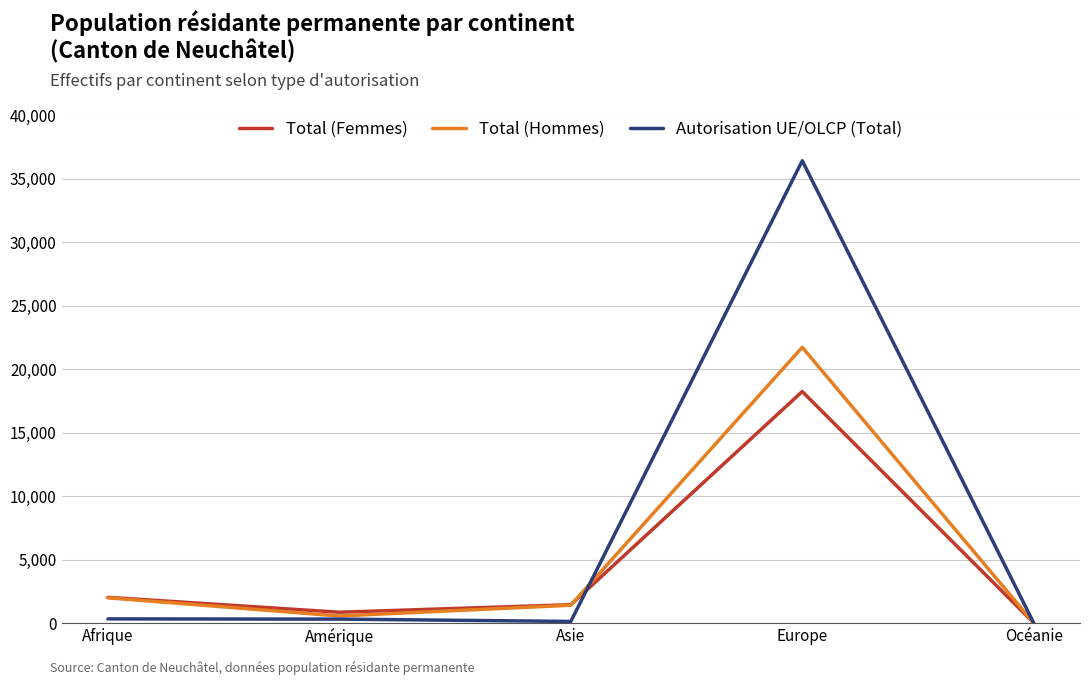

Which series has the largest range (max minus min)?

Autorisation UE/OLCP (Total)